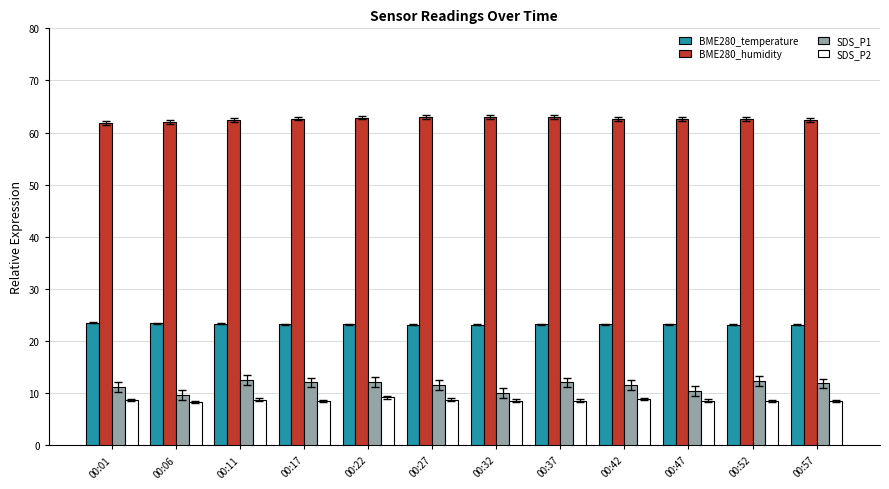

Count the BME280_temperature values in the range 23 to 24.

12